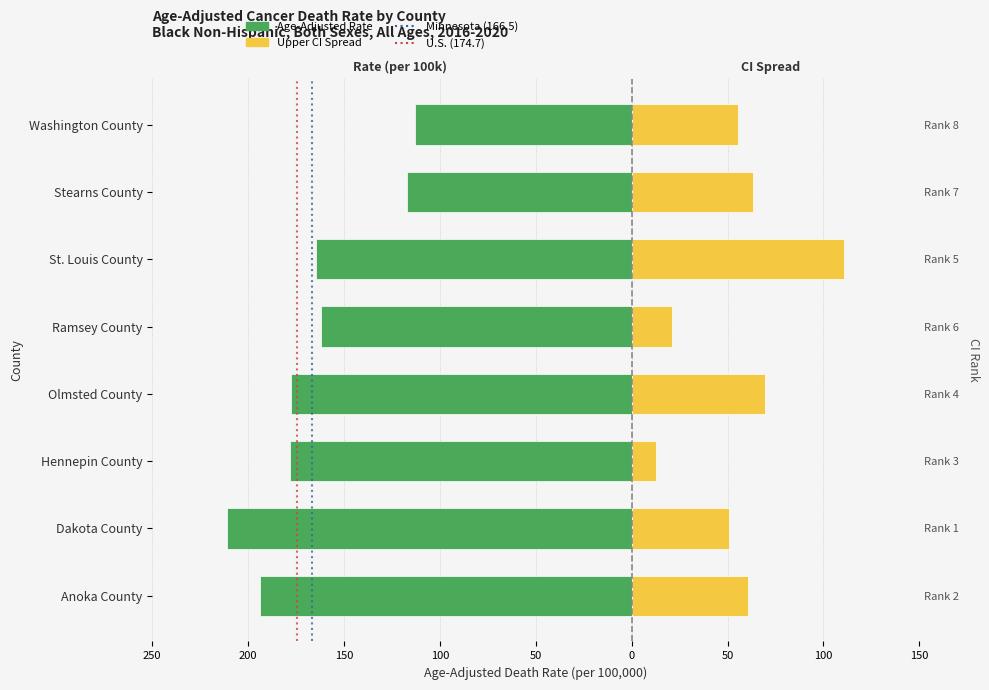

Reading left to right, what are all the values shown in this chart?

Age-Adjusted Rate: -193.9	-211.2	-178.2	-177.5	-162.2	-164.7	-117.3	-113.1
Upper CI Spread: 60.9	50.5	12.9	69.3	21.2	110.6	63.3	55.6